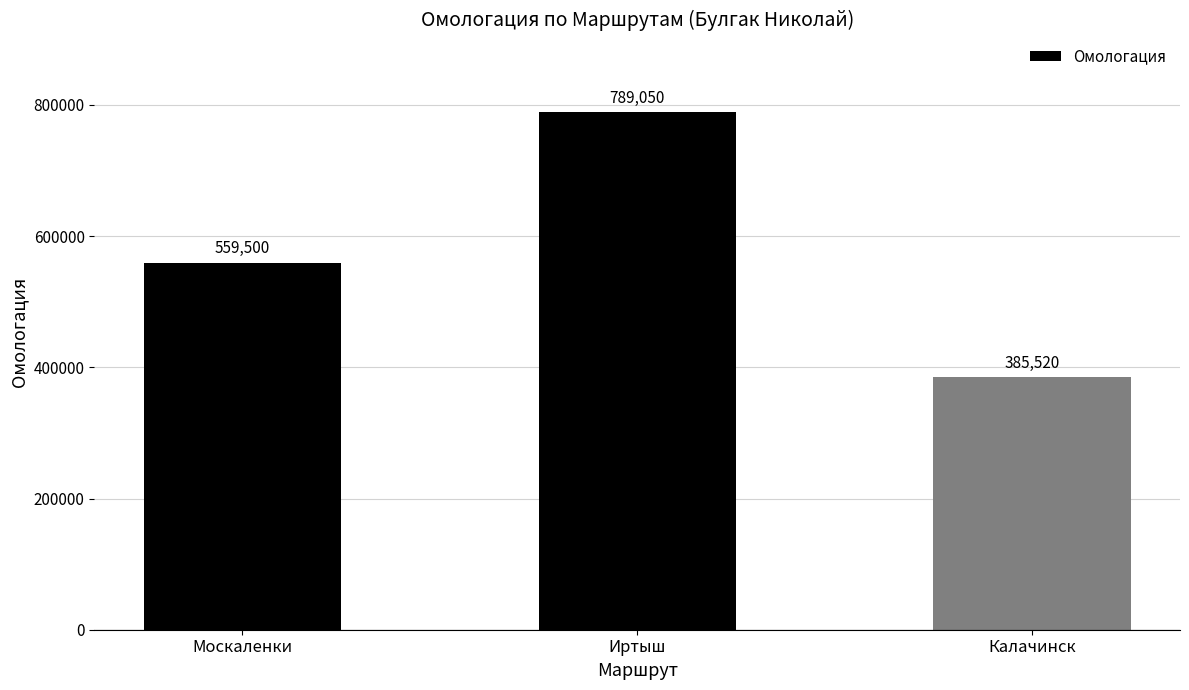

Which category has the lowest value across all series?

Калачинск